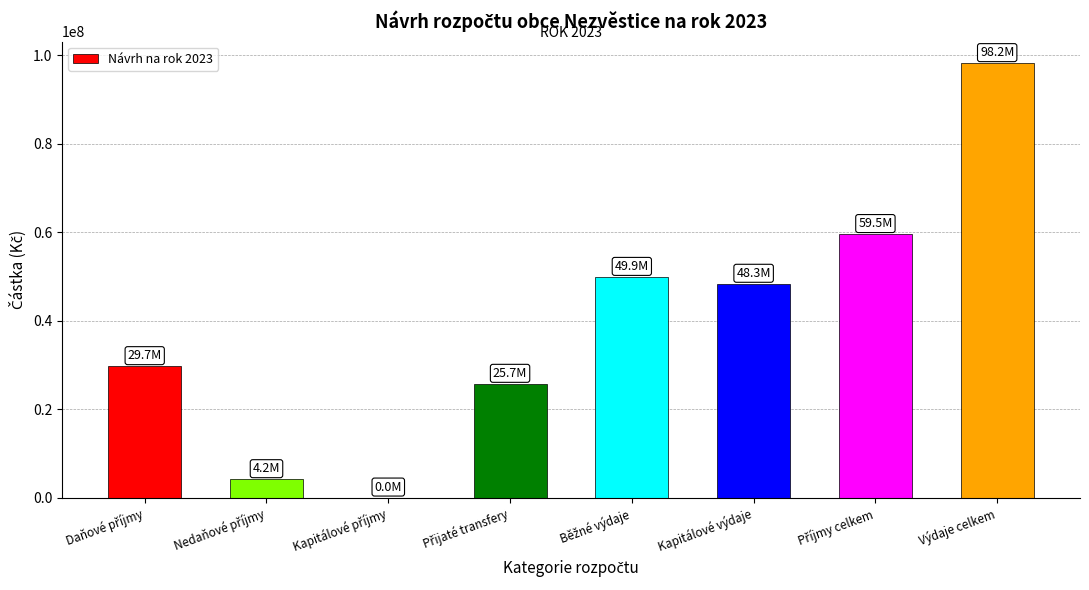

What is the sum of all values?

315442400